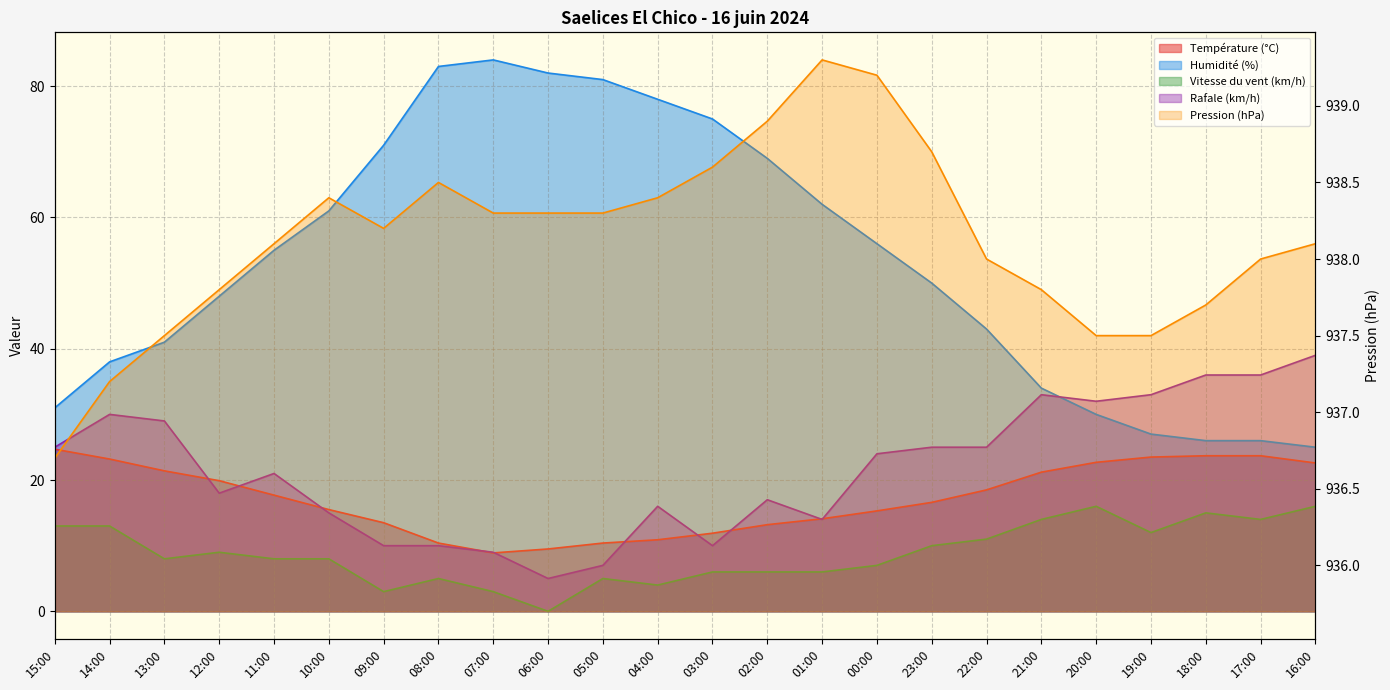

What is the label of the 24th point from the right?

15:00